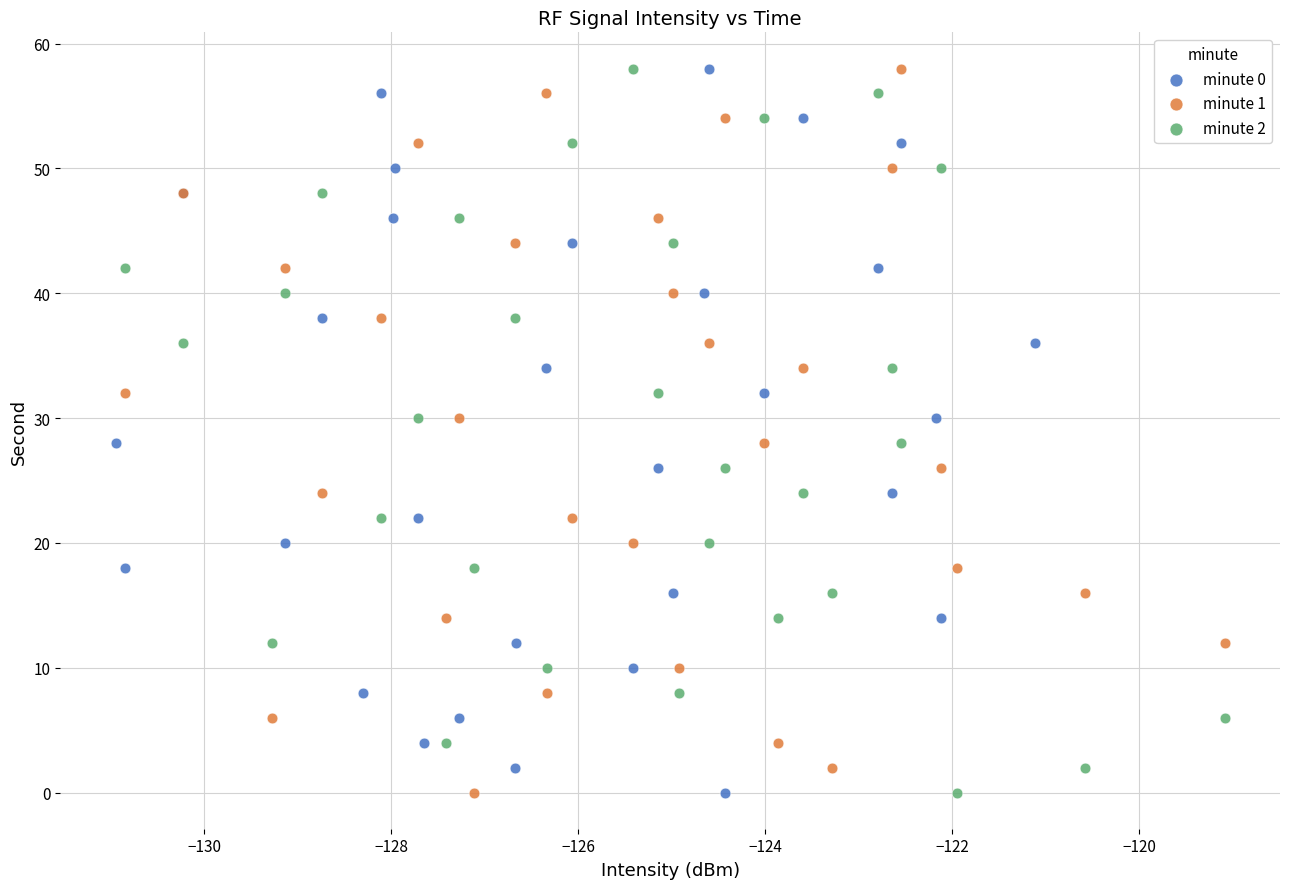

What are all the series names shown in the legend?

minute 0, minute 1, minute 2